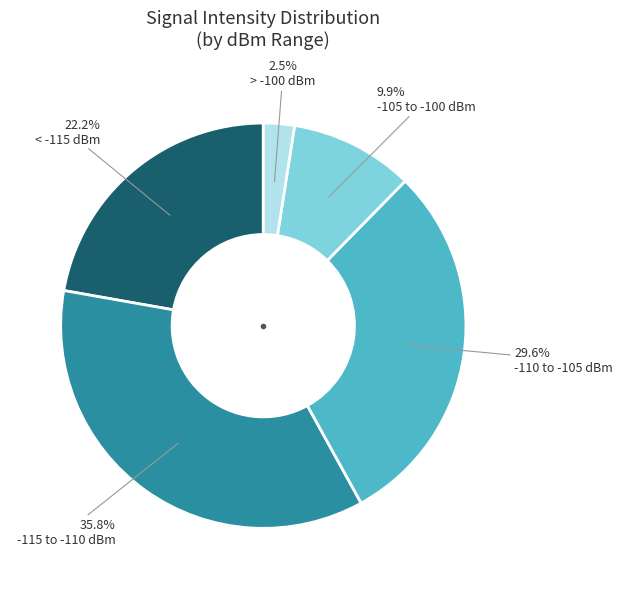

Does any single category account for the majority?

No